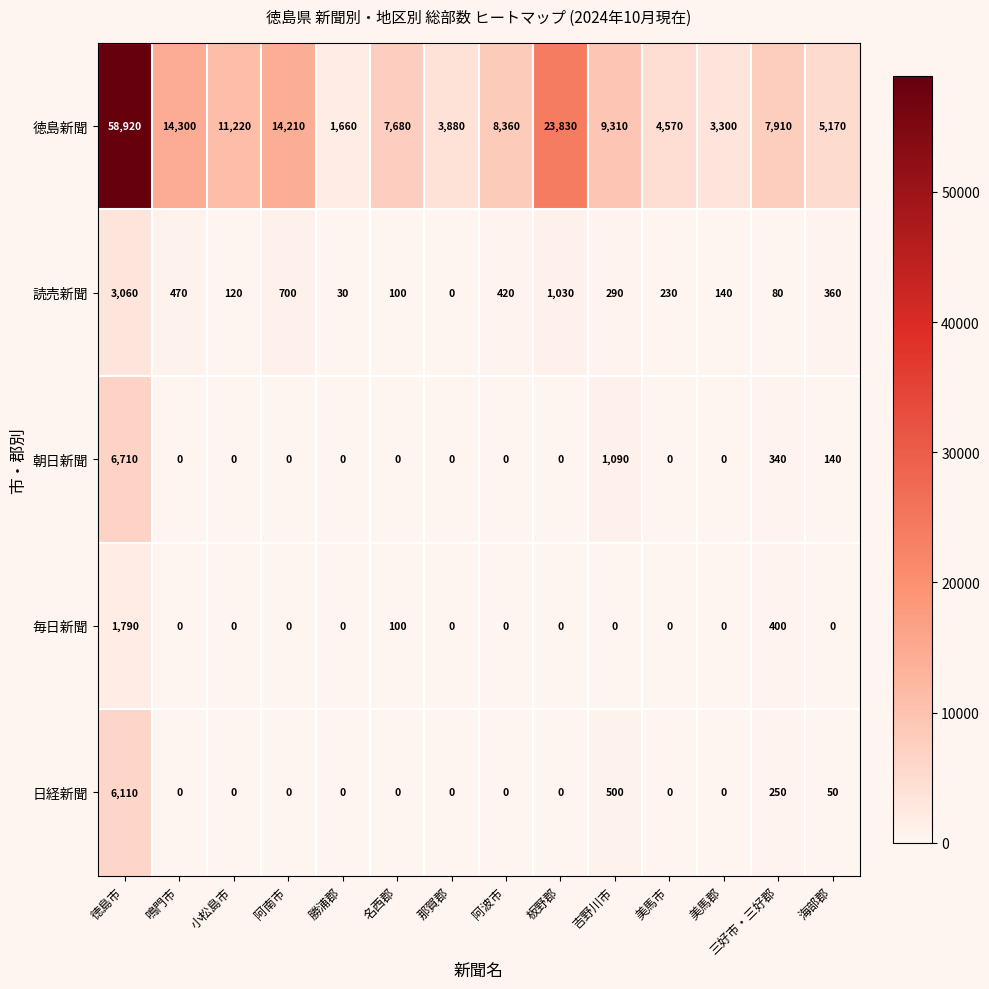

The 朝日新聞 series shows 0 at 鳴門市. True or false?

True